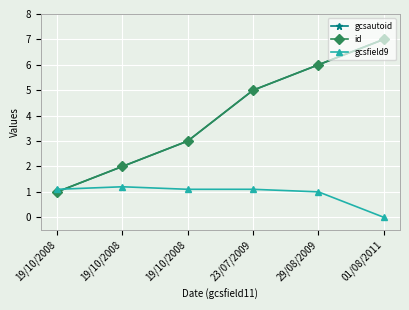

Is the value of gcsfield9 at 23/07/2009 greater than the value of id at 01/08/2011?

No